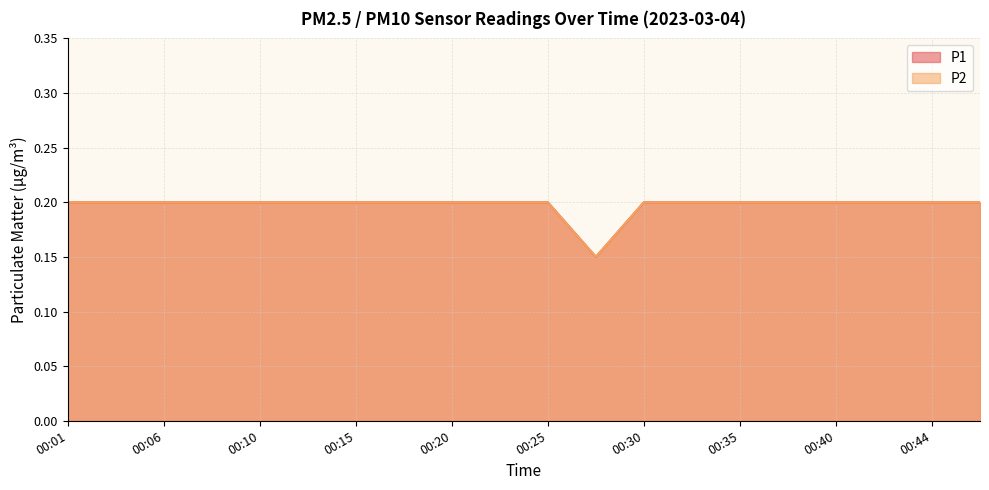

At how many categories does at least one series exceed 0?

20